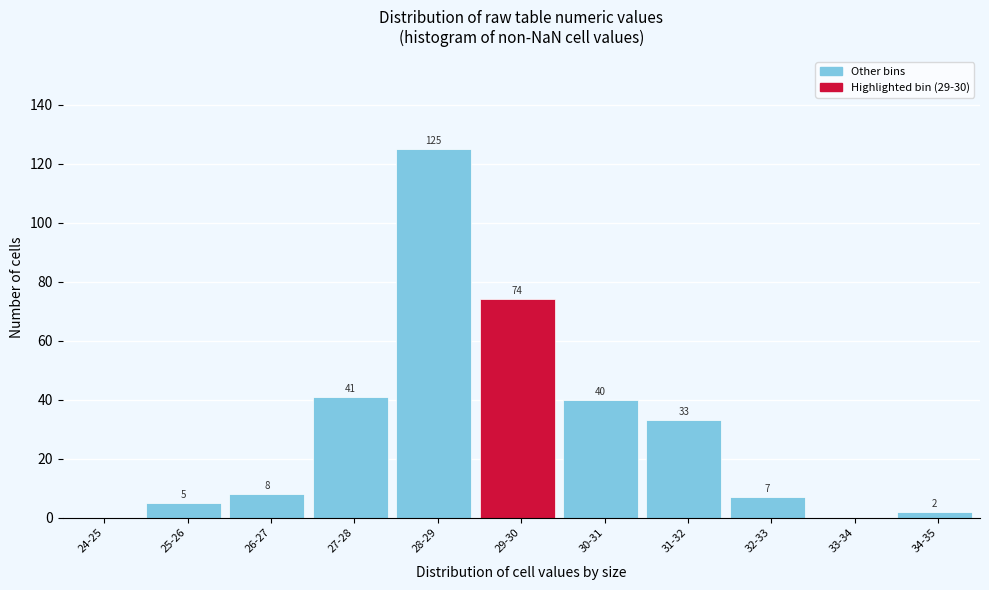

Reading left to right, transcribe all the data shown in this chart.

24-25=0	25-26=5	26-27=8	27-28=41	28-29=125	29-30=74	30-31=40	31-32=33	32-33=7	33-34=0	34-35=2